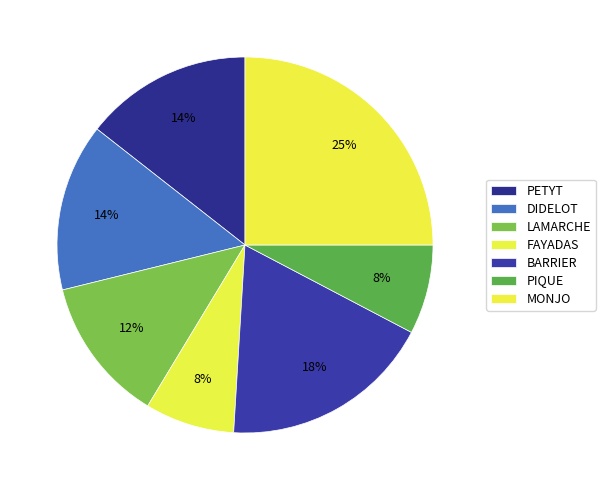

Between DIDELOT and MONJO, which is larger?

MONJO